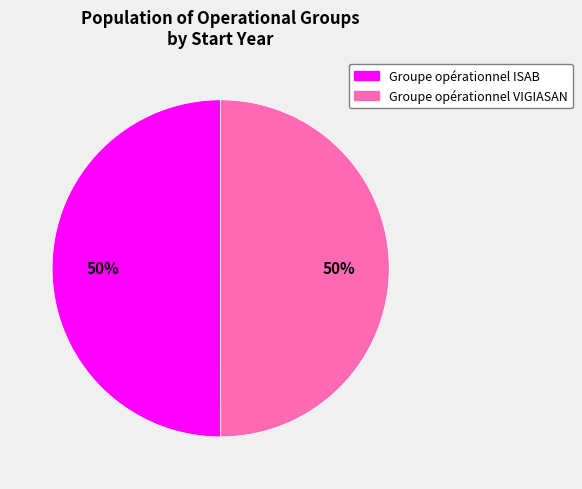

True or false: Groupe opérationnel VIGIASAN accounts for 50% of the total.

True